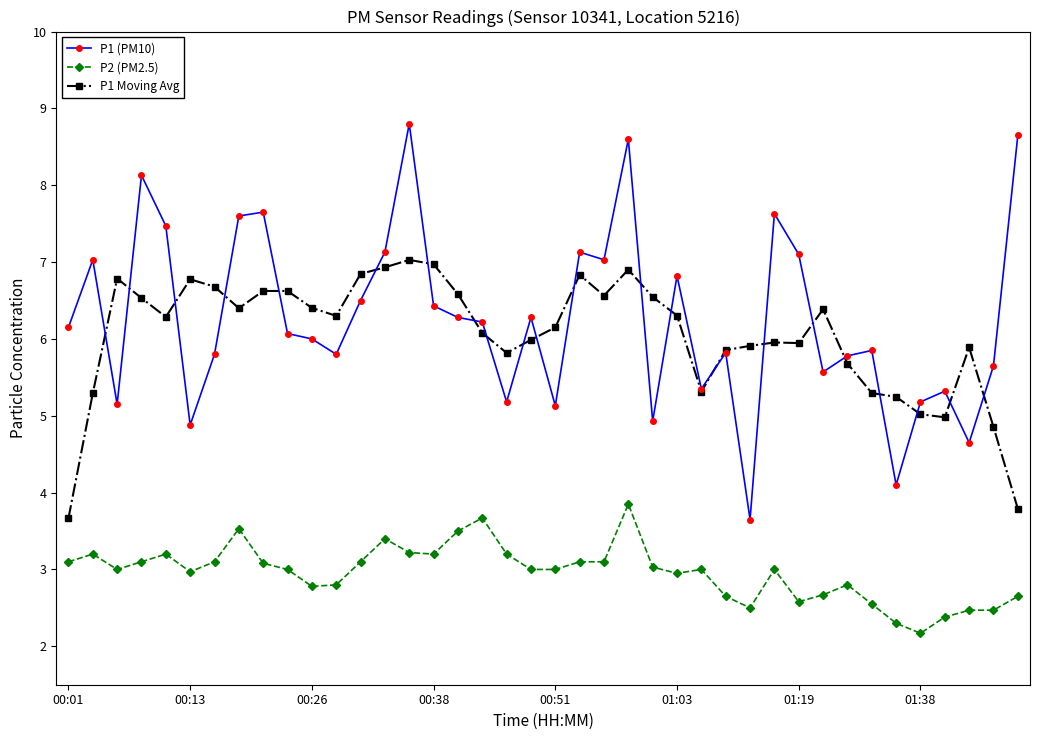

True or false: P1 (PM10) and P2 (PM2.5) cross at least once.

False